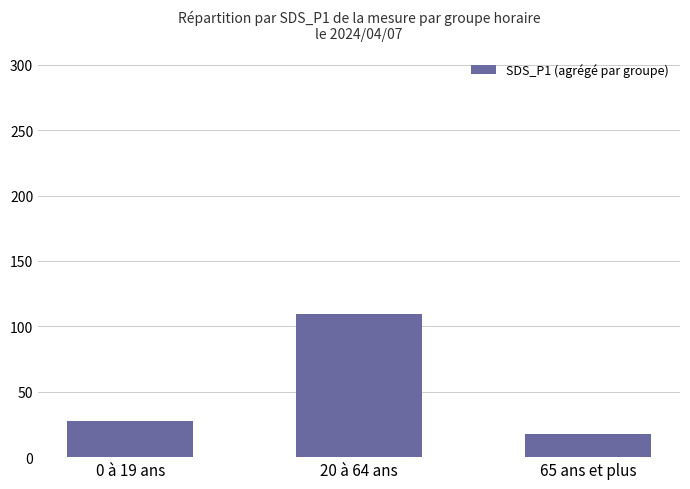

What position from the right is 0 à 19 ans?

3